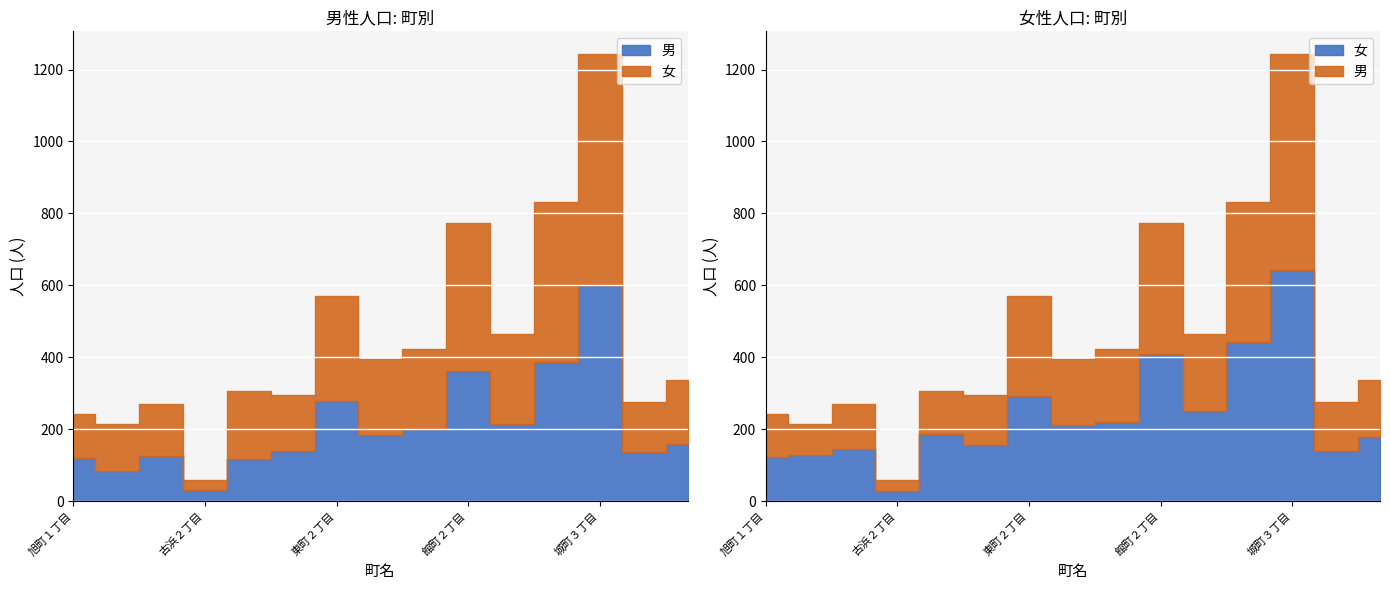

Rank the series by their average value, from lowest to highest.

男, 女